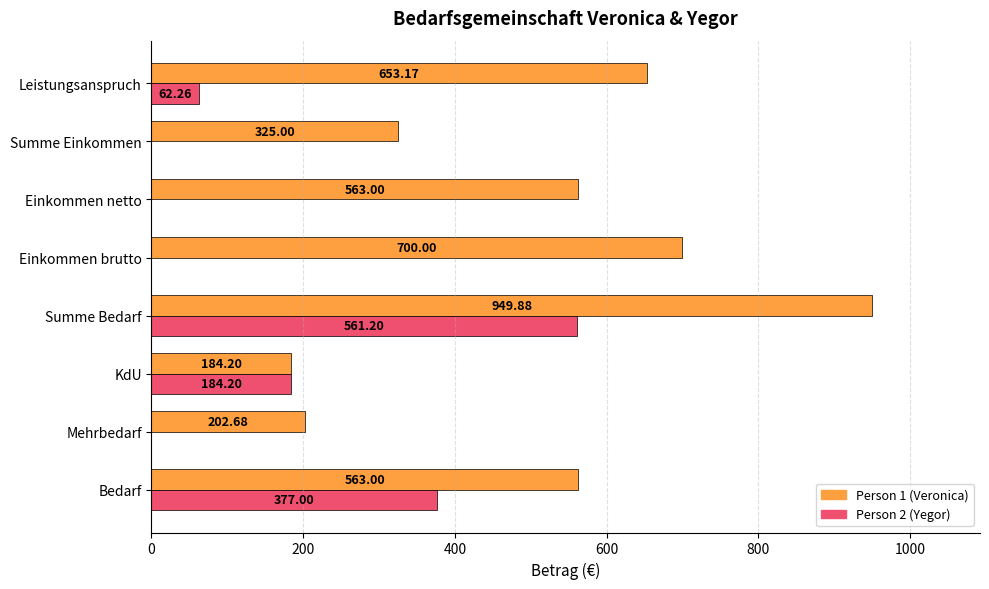

How many categories are shown in the chart?

8